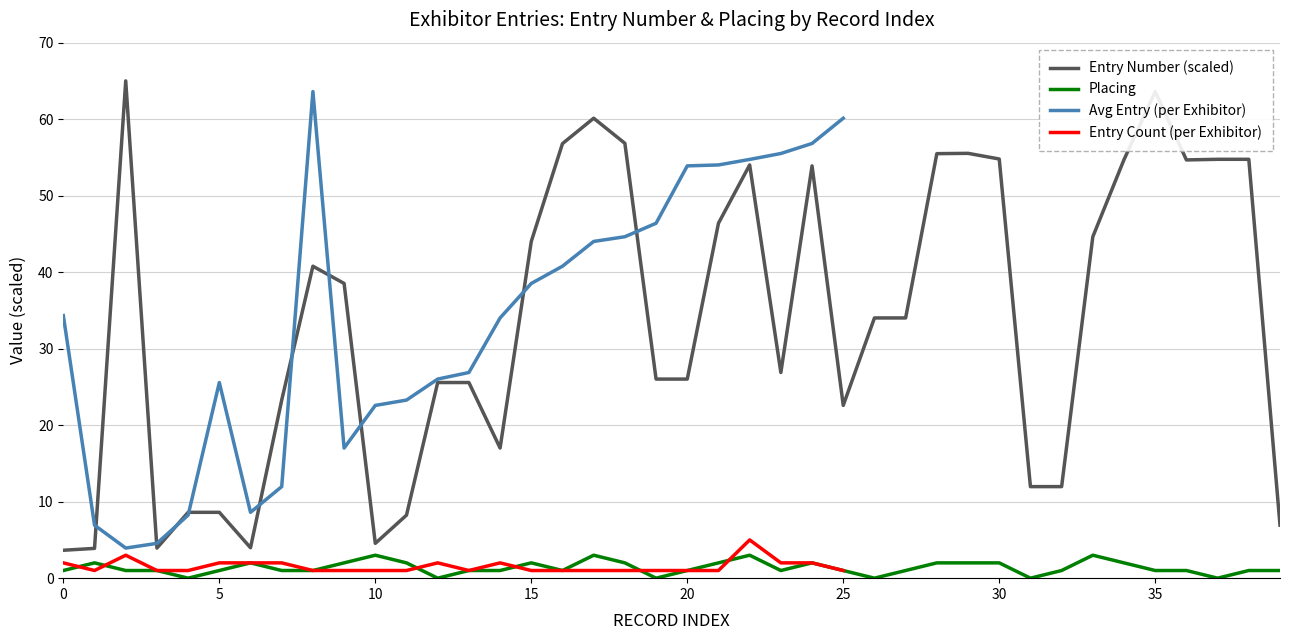

True or false: Placing and Entry Number cross at least once.

False